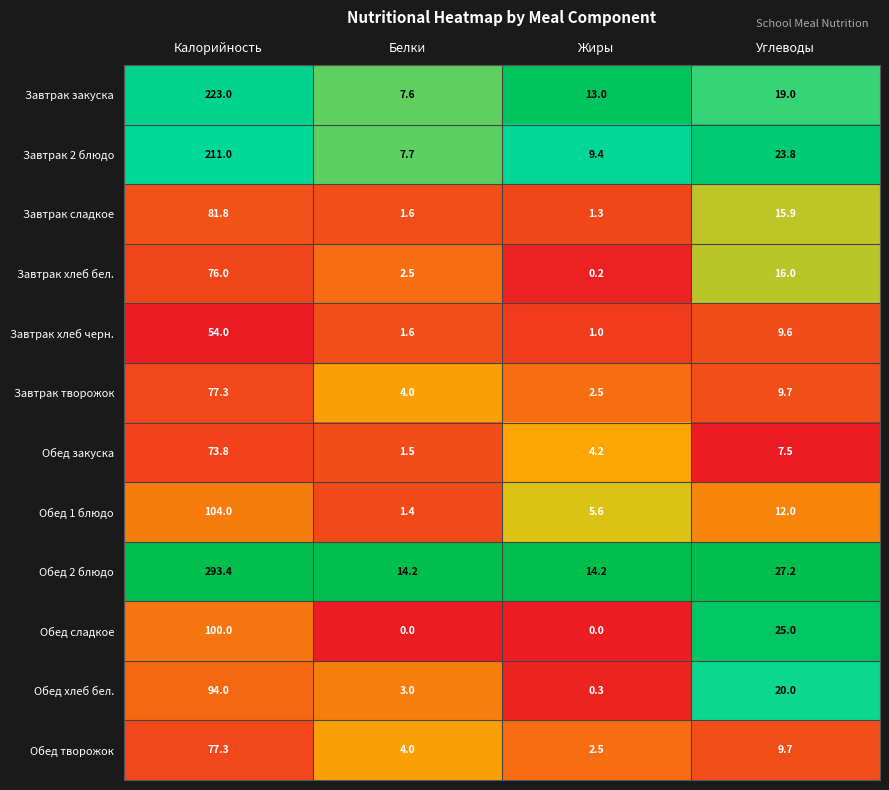

How many distinct data groups are displayed?

12